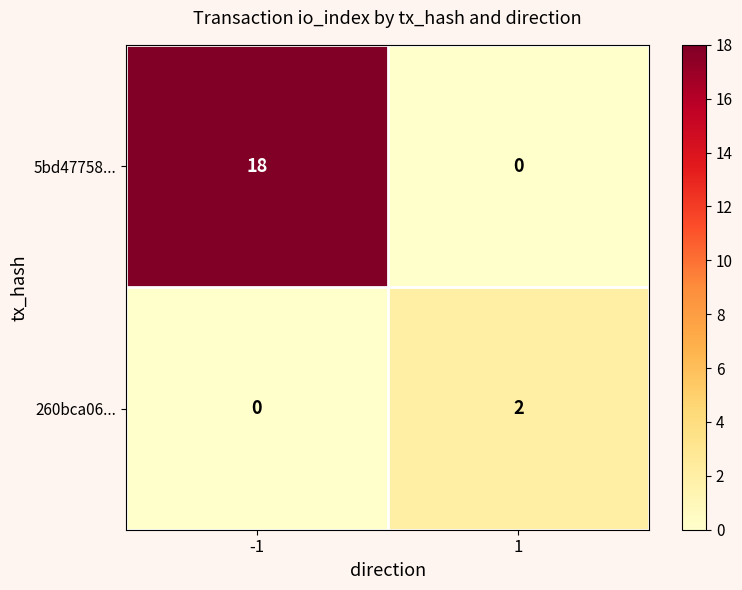

What is the sum of all 5bd47758... values?

18